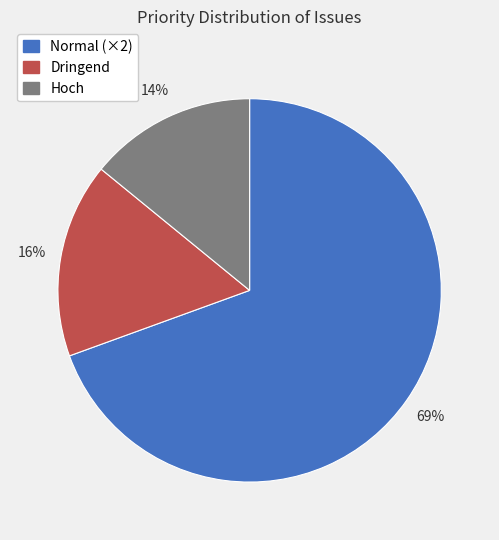

How many segments does this pie chart have?

3